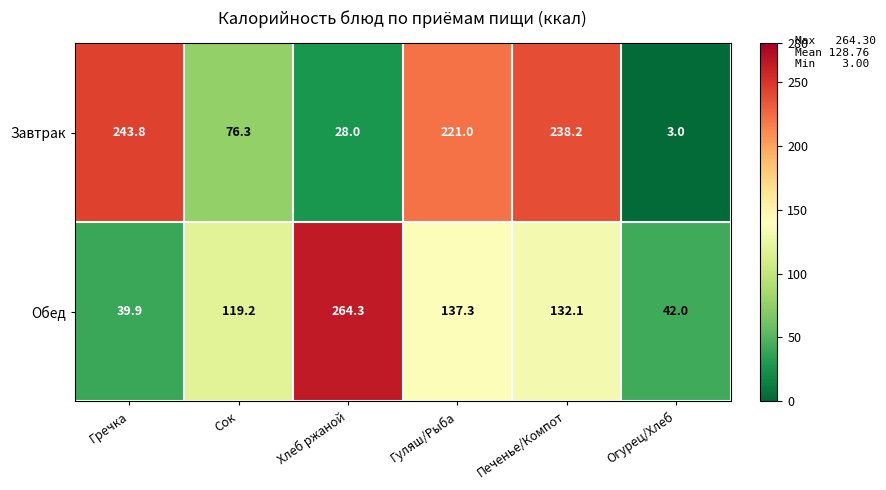

Rank the series by their maximum value, from highest to lowest.

Обед, Завтрак